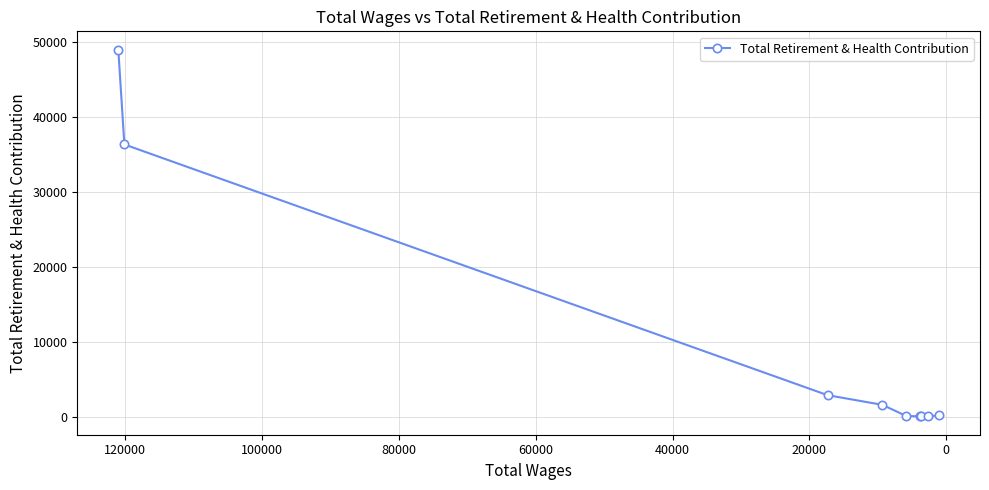

What is the difference between the values at 40000 and 0?

34794